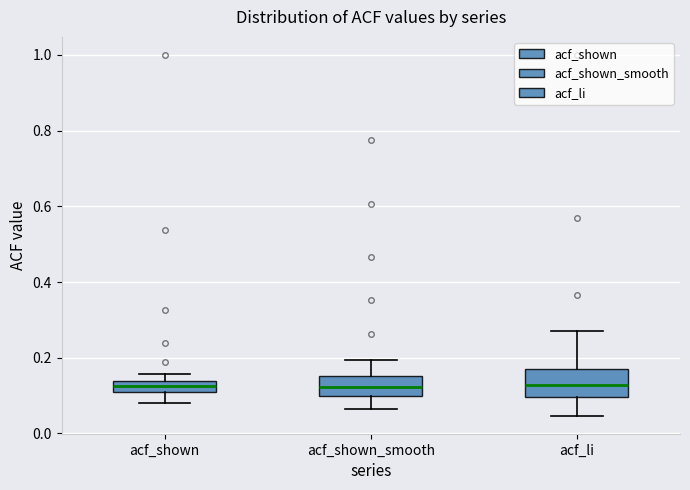

Where does the median line of the box for acf_shown sit on the y-axis? The values are not printed on the chart, so give them approximately, as read against the axis.

0.12